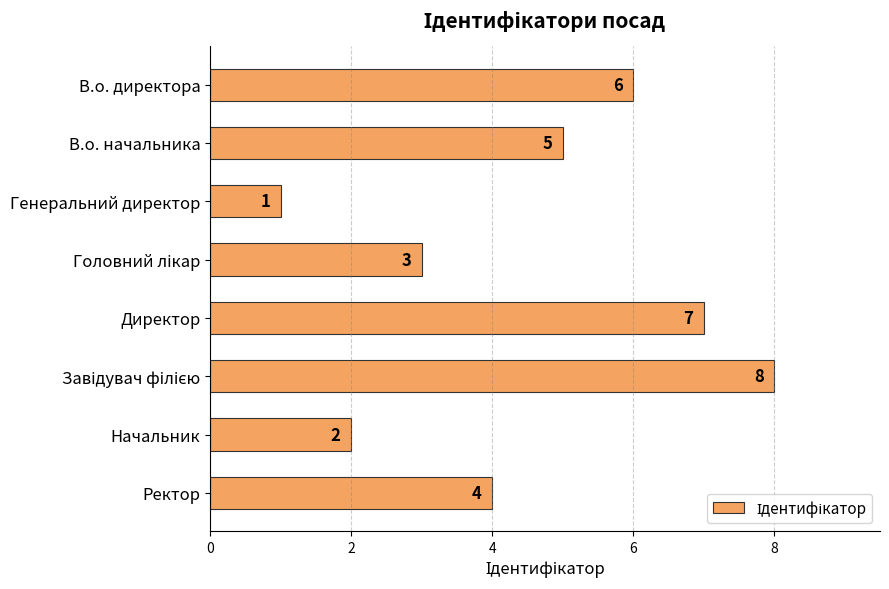

Reading bottom to top, transcribe all the data shown in this chart.

4	2	8	7	3	1	5	6